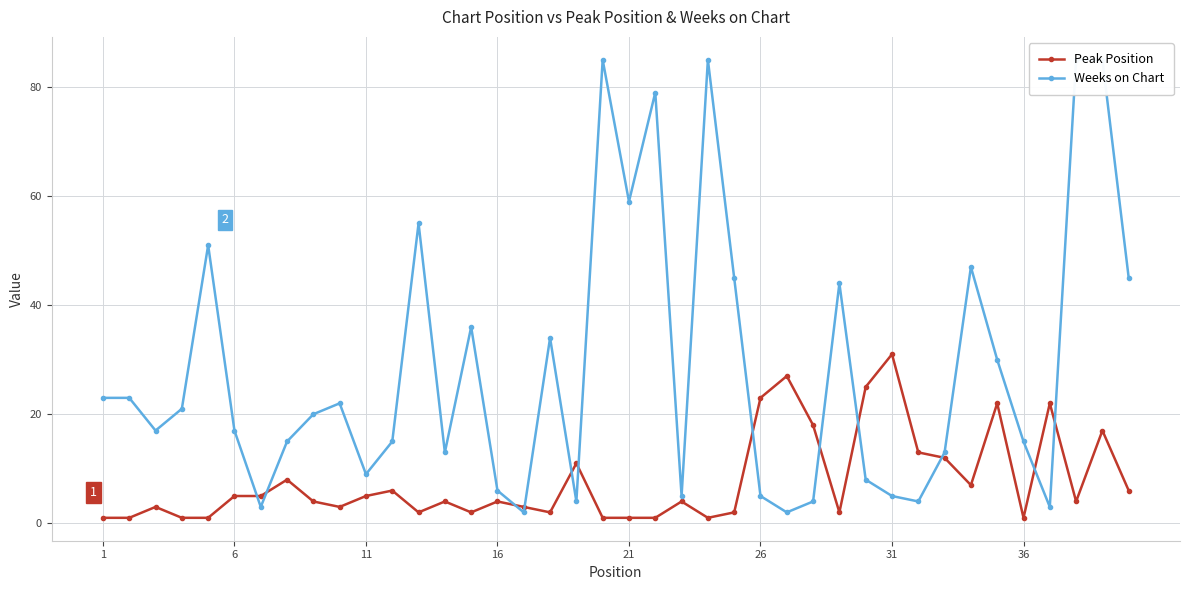

What is the value of the Weeks on Chart point at the 35th from the left?

30